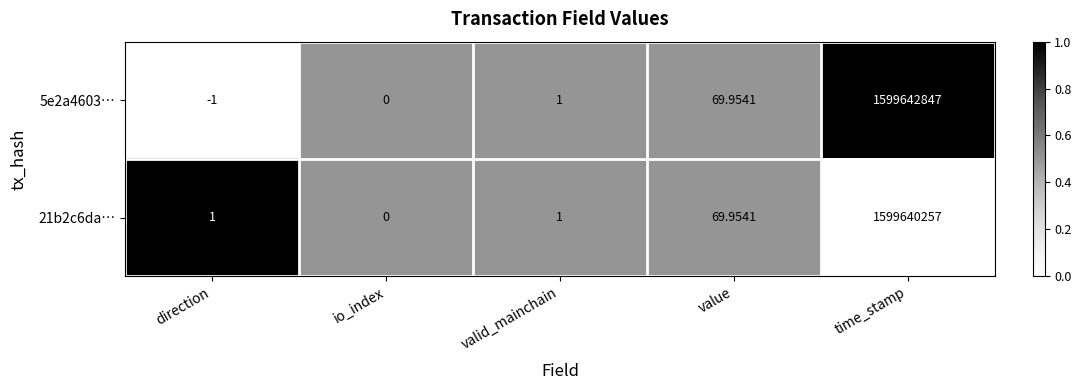

Is the value of 21b2c6da… at direction greater than the value of 5e2a4603… at value?

No